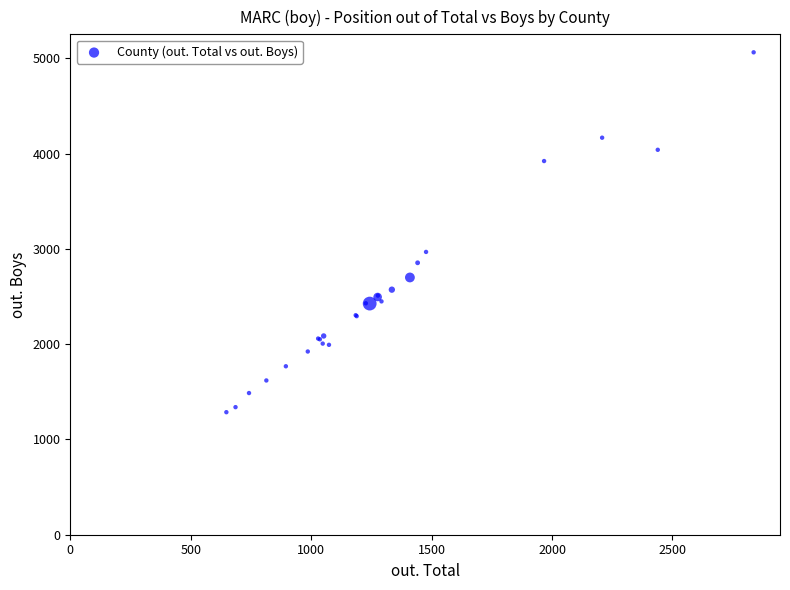

What Y value in the scatter plot is closest to 3174?

2968